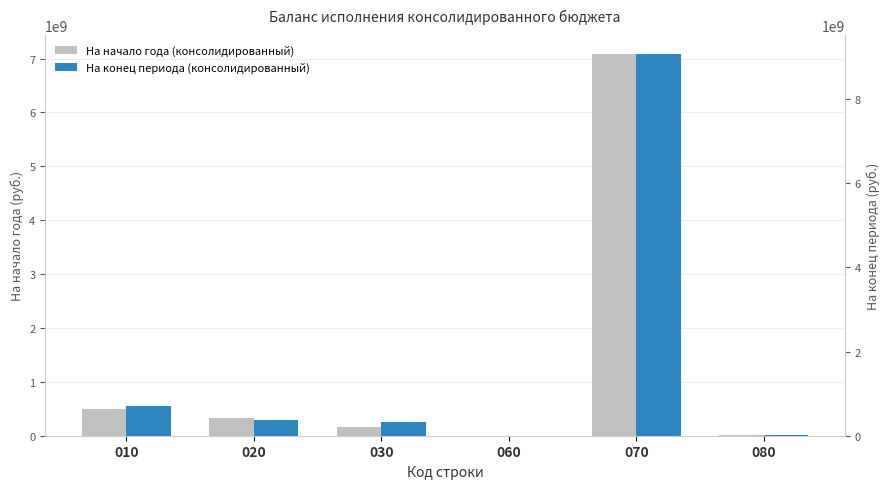

What is the smallest value displayed?

23015.0